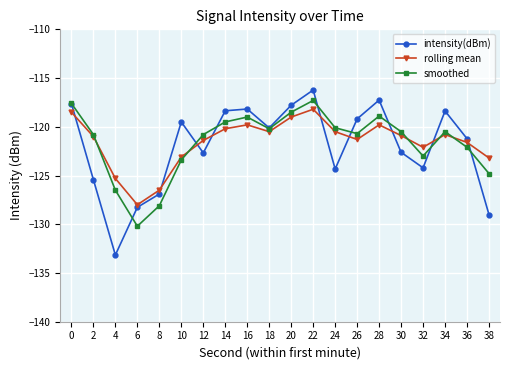

At which label does smoothed reach its peak?

22